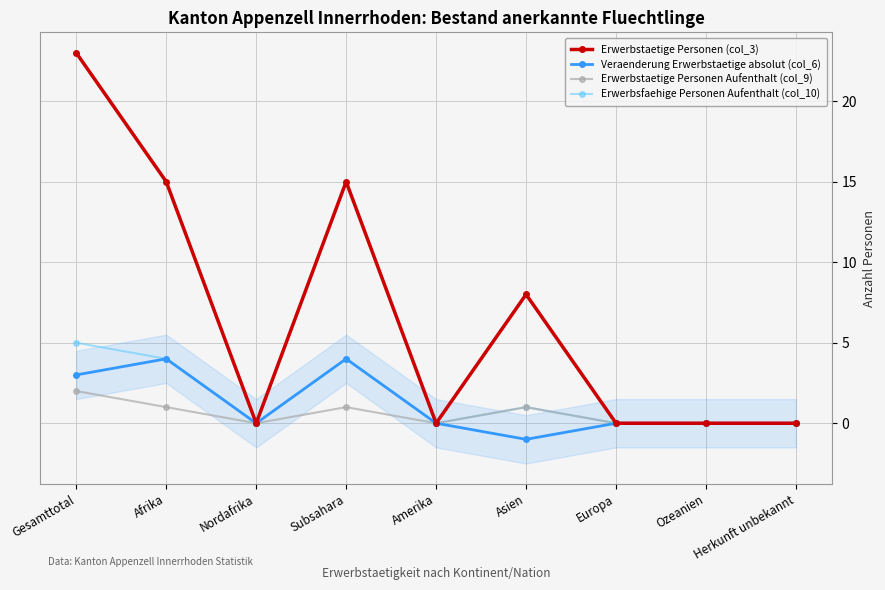

At how many categories does at least one series exceed 6?

4